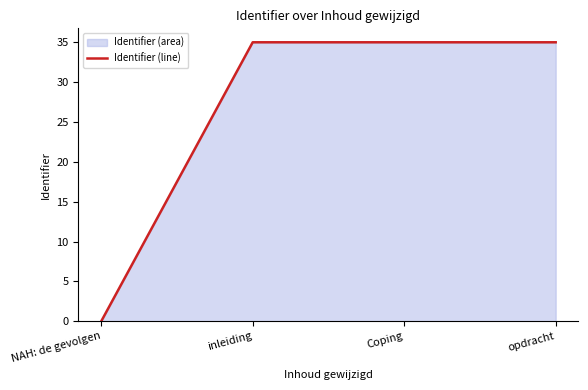

Which label corresponds to the largest value in the chart?

opdracht